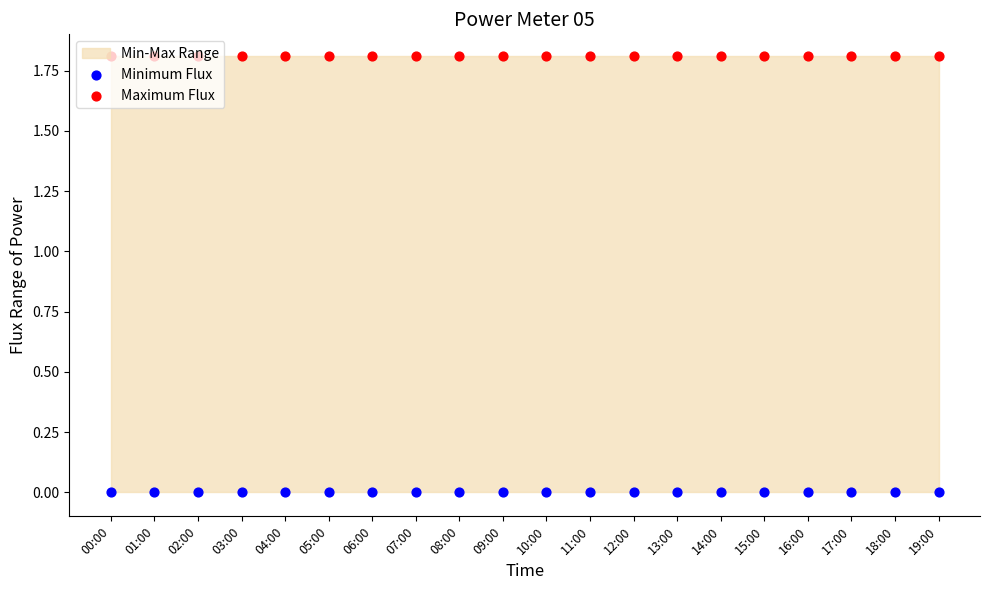

Which series reaches the maximum Y coordinate?

Maximum Flux